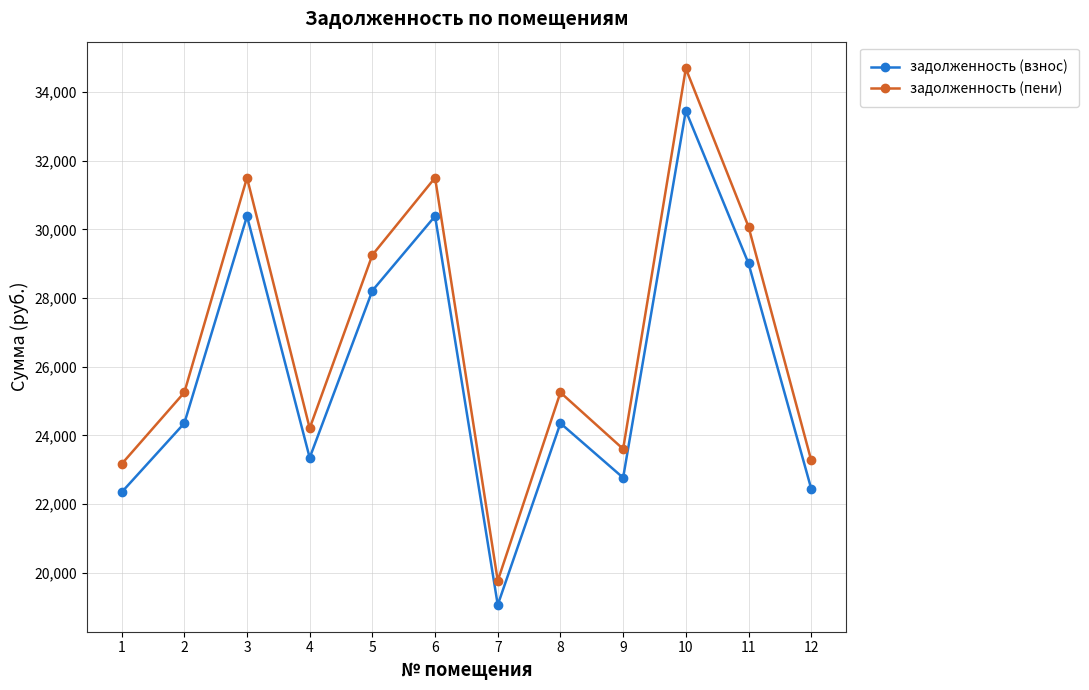

True or false: задолженность (пени) and задолженность (взнос) intersect in this chart.

False